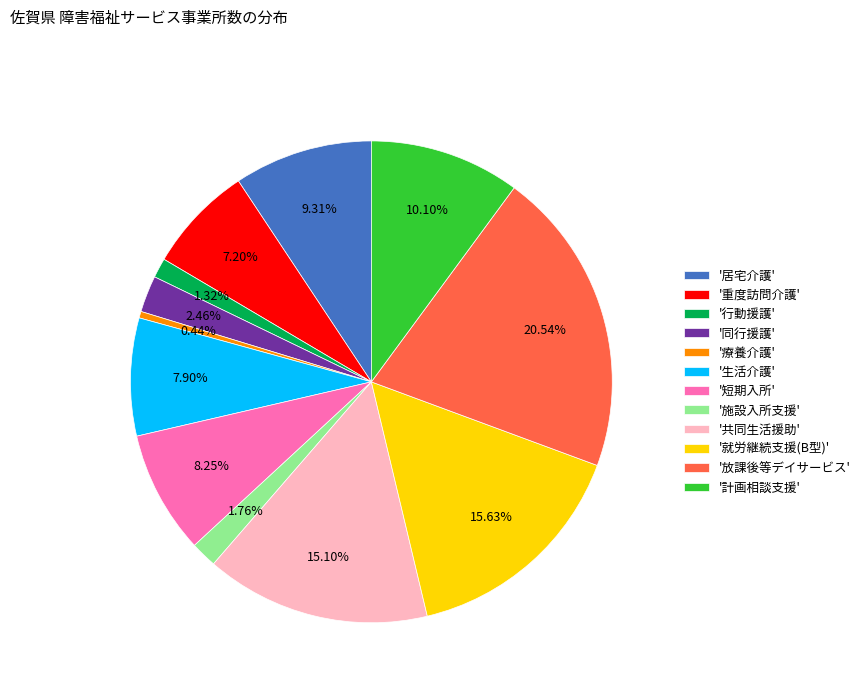

Which slice is the smallest?

'療養介護'